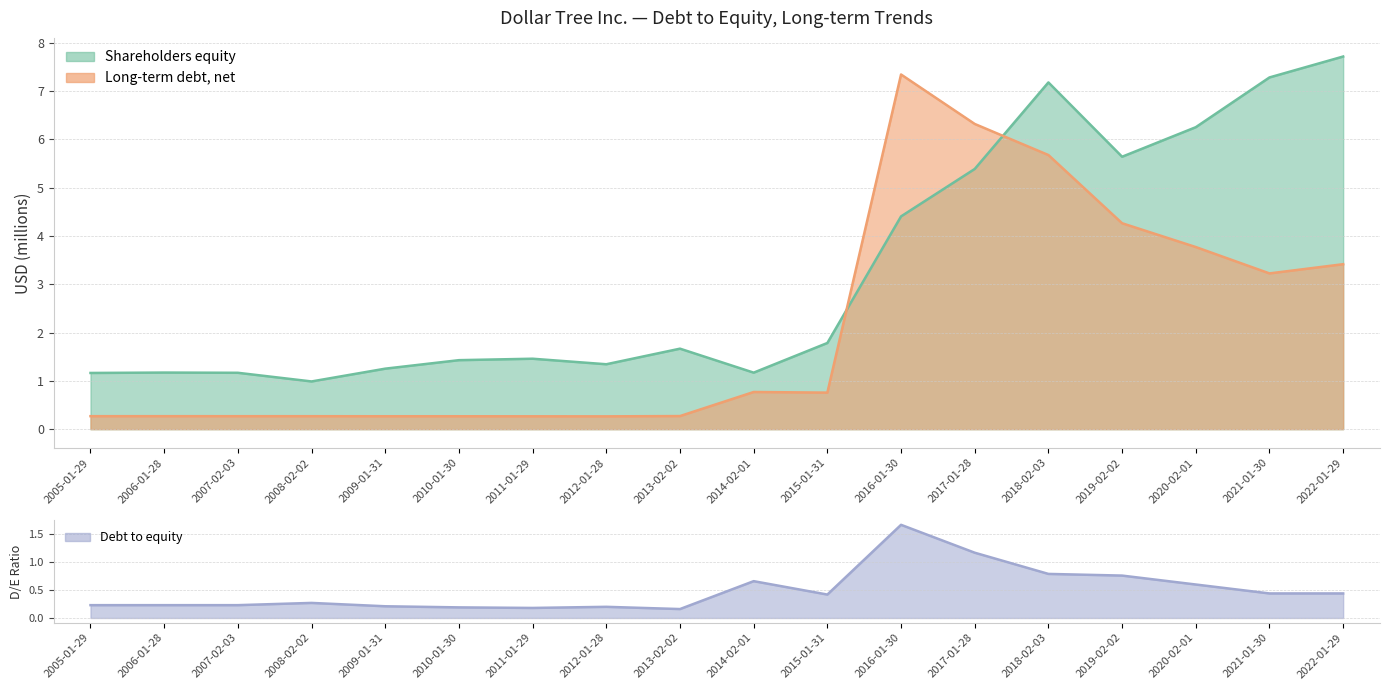

How many series are shown in this chart?

3